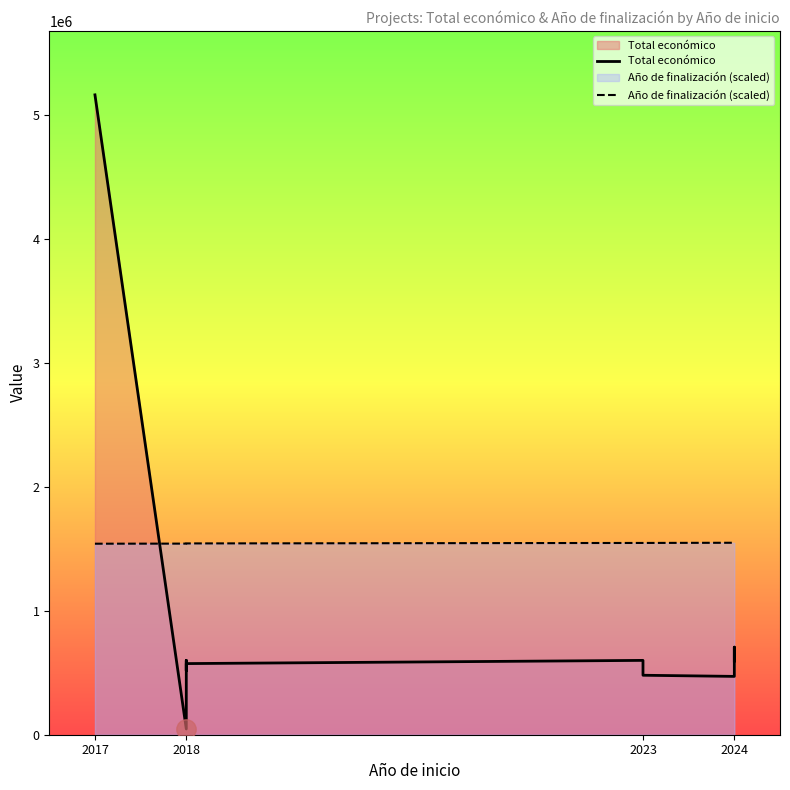

How many lines are shown in the chart?

2